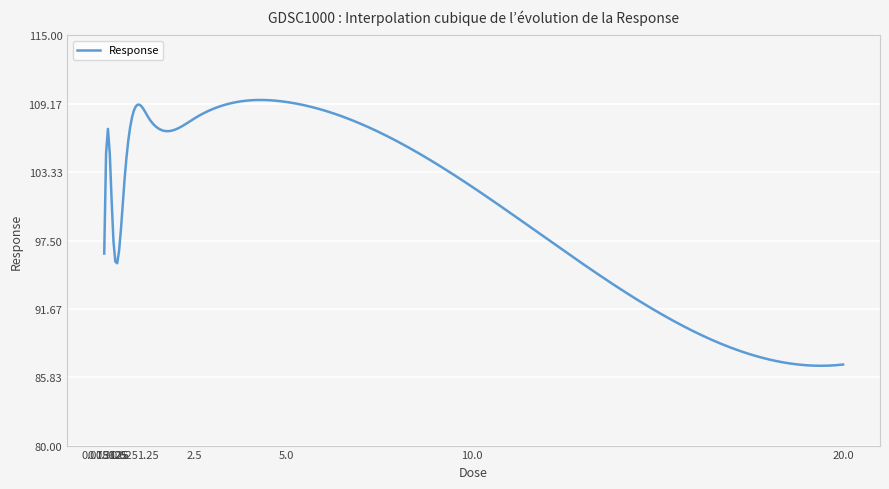

What is the smallest value displayed?

86.8